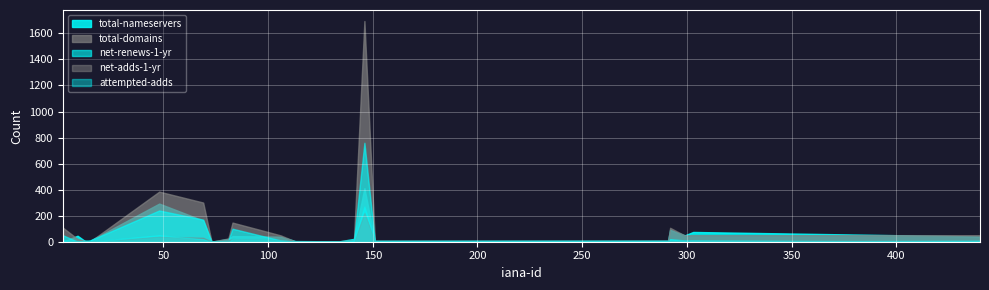

What is the spread (max minus min) of values at 106?

48